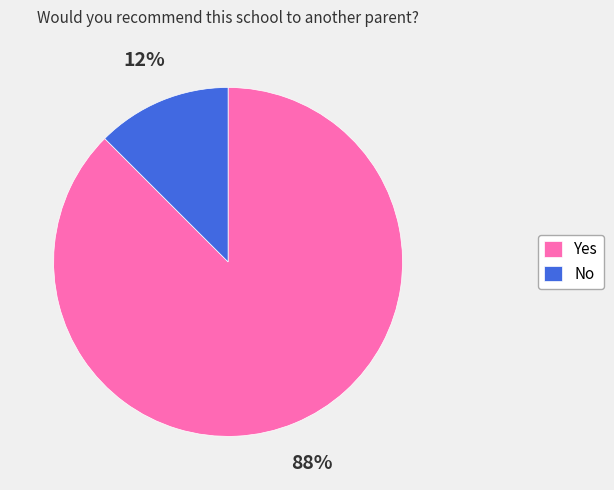

Combined, do No and Yes account for over 50%?

Yes